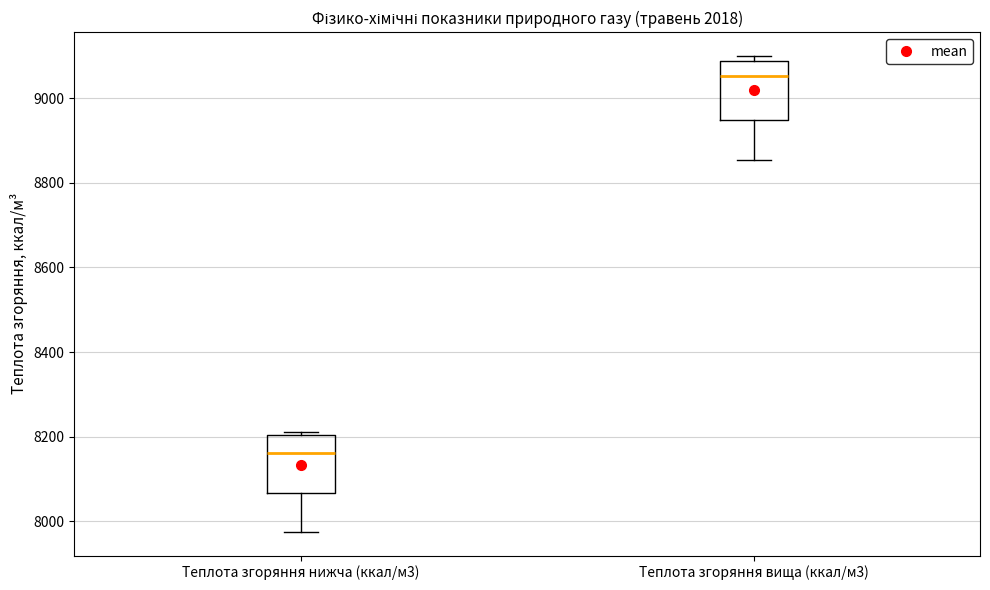

Reading left to right, transcribe this box plot: for each box, give where its median line is, the range the box spans, and where its two whiskers end, as read against the y-axis. The values are not printed on the chart, so give them approximately, as read against the axis.

Теплота згоряння нижча (ккал/м3): median 8160, box 8060 to 8200, whiskers 7980 to 8220
Теплота згоряння вища (ккал/м3): median 9060, box 8940 to 9080, whiskers 8860 to 9100